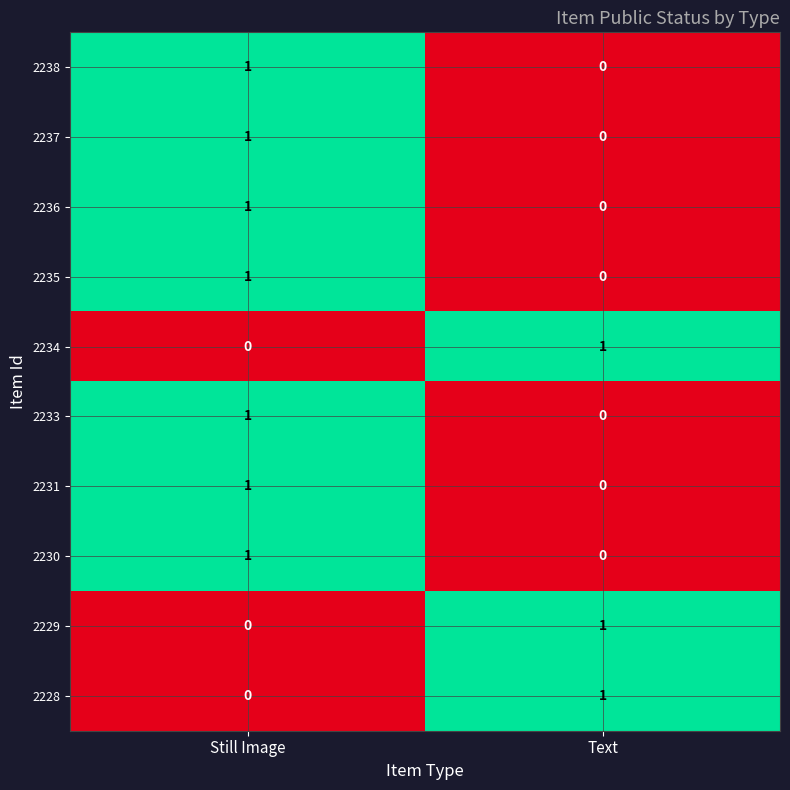

Is the value of 2228 at Still Image greater than the value of 2230 at Still Image?

No